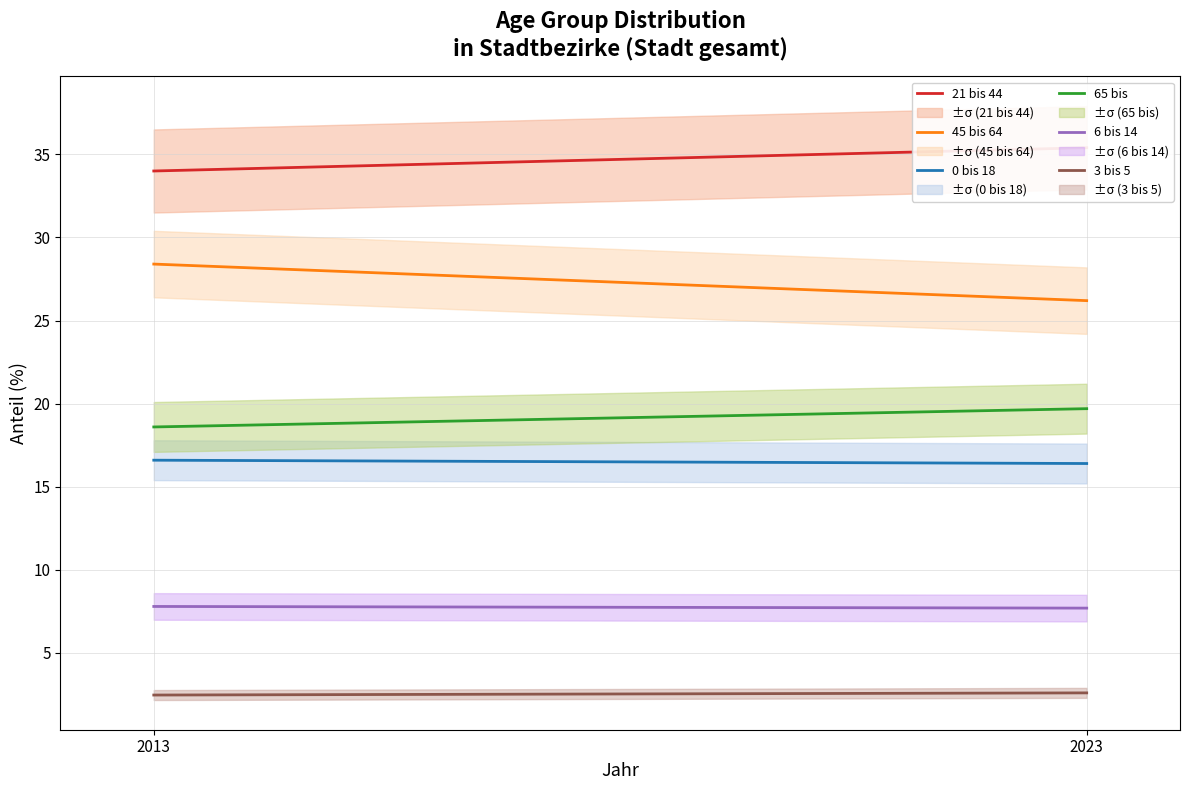

What is the value of the 6 bis 14 point at the 1st from the left?

7.8